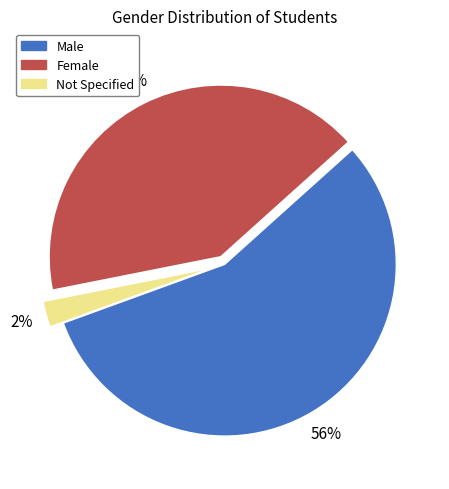

To the nearest percent, what is the average slice percentage?

33%